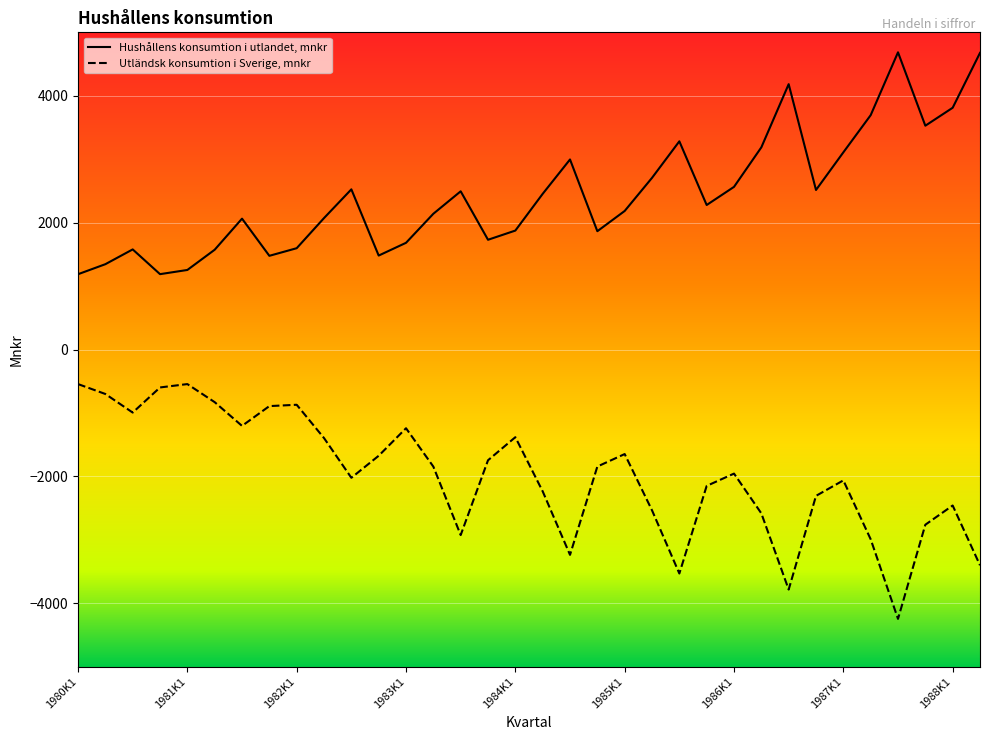

Rank the series by their average value, from highest to lowest.

Hushållens konsumtion i utlandet, mnkr, Utländsk konsumtion i Sverige, mnkr